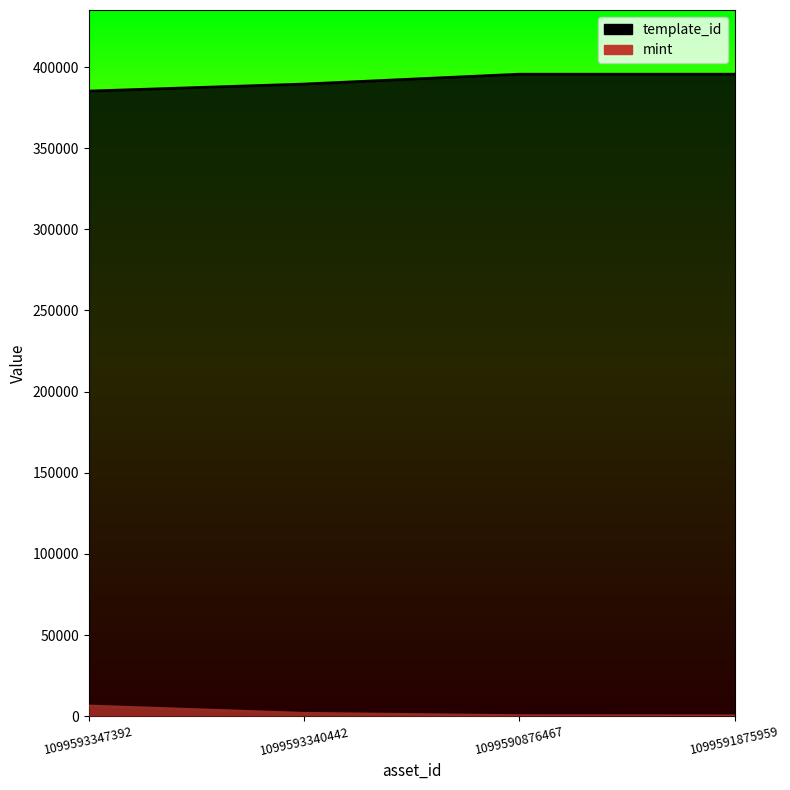

What is the average value of the template_id series?

391448